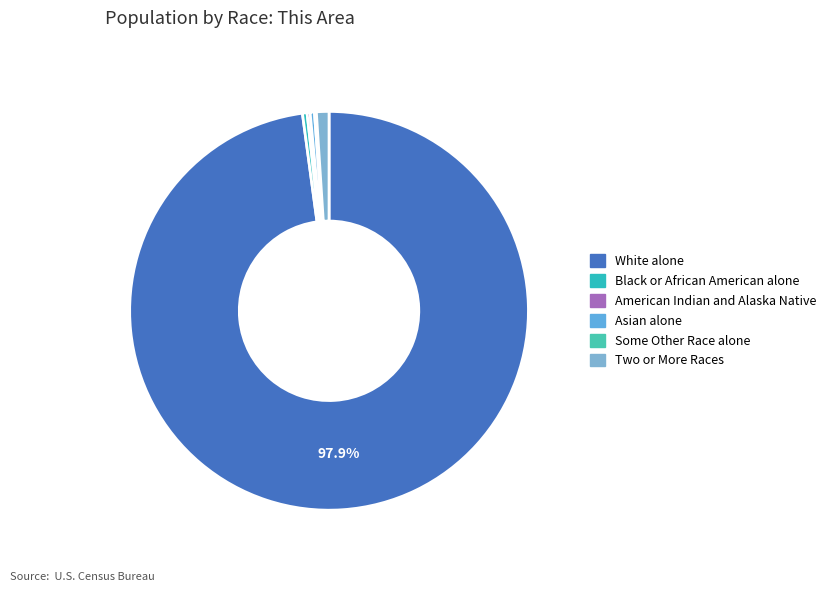

Which slice represents more than half of the pie?

White alone